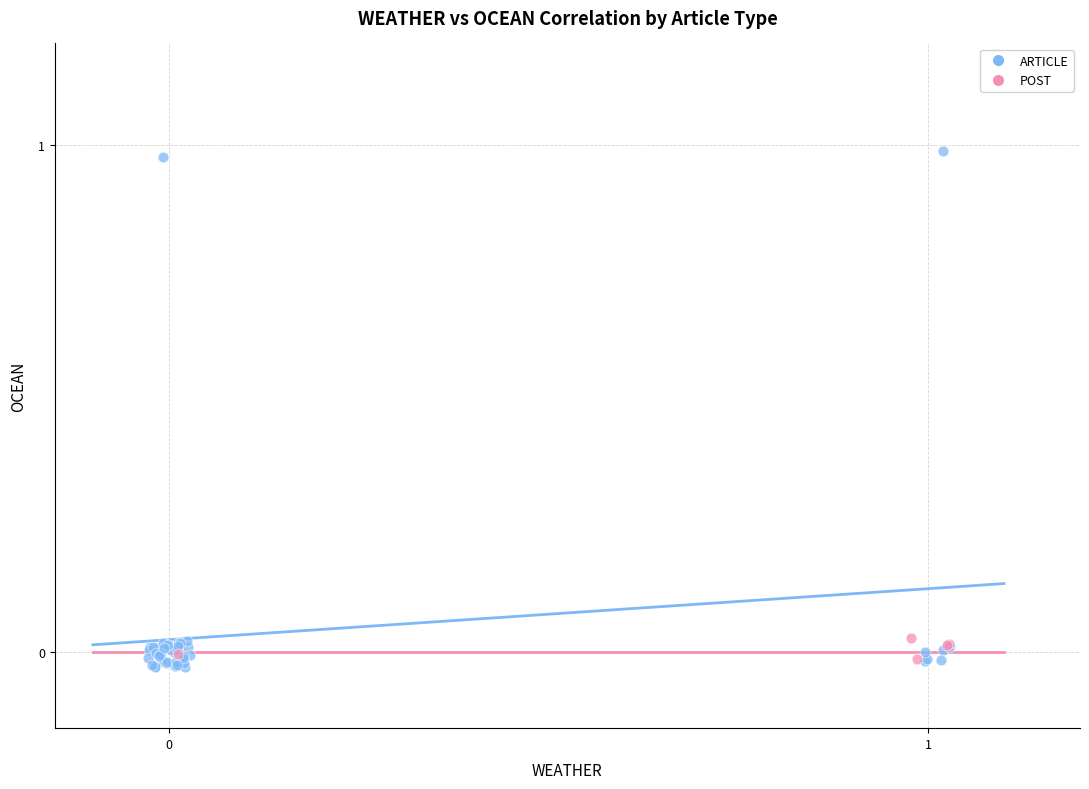

Which series has the largest Y range (max minus min)?

ARTICLE